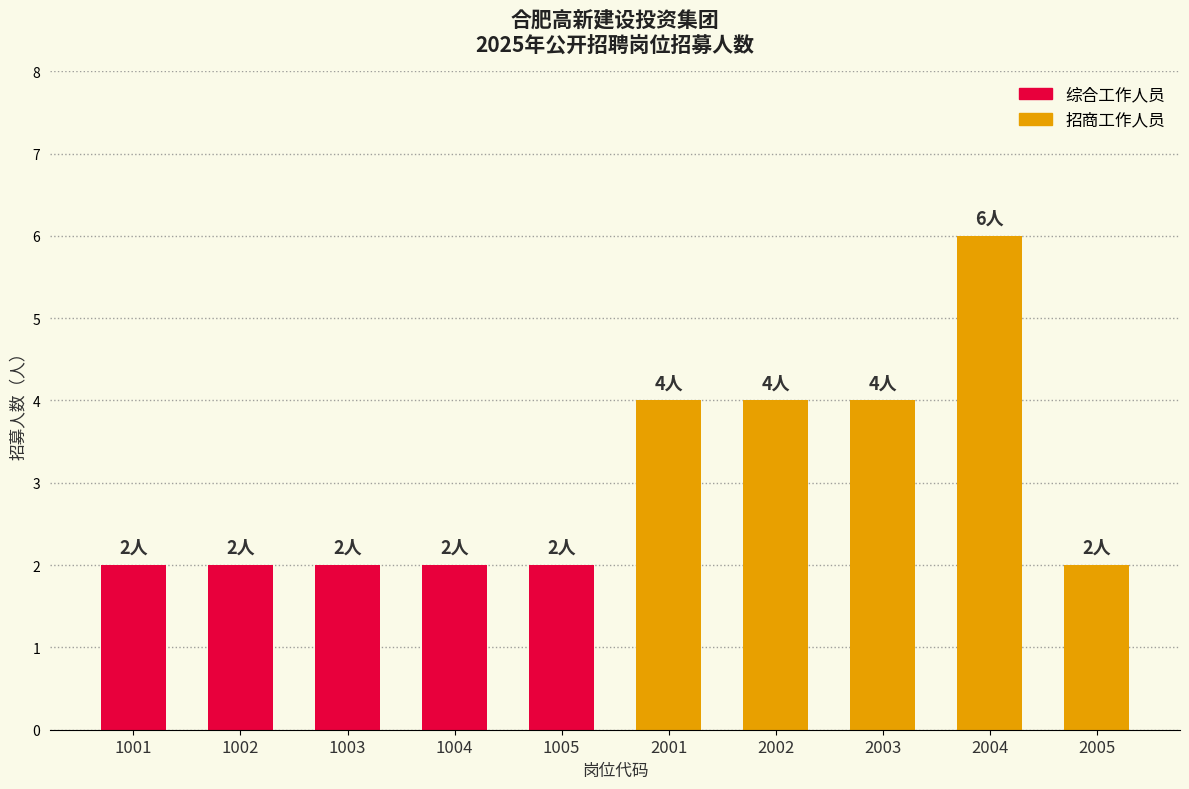

Approximately how many times larger is the value at 1001 compared to 2003?

0.5